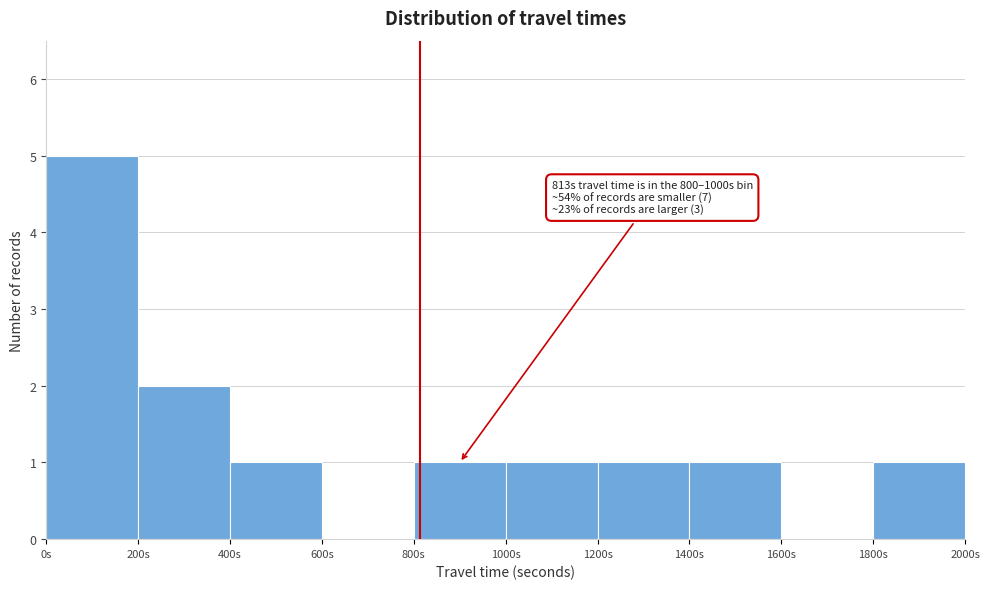

Over which range of the x-axis is the bar tallest?

0 to 200